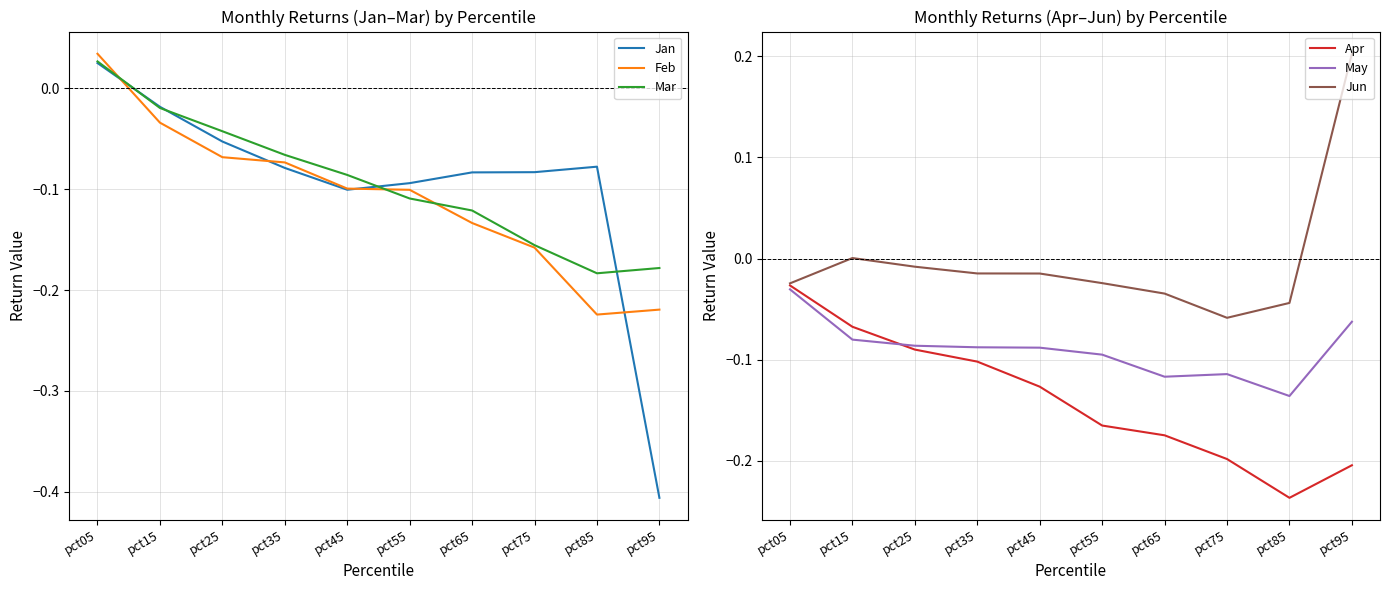

Reading left to right, list all the values displayed in this chart.

Jan: 0.0	-0.0	-0.1	-0.1	-0.1	-0.1	-0.1	-0.1	-0.1	-0.4
Feb: 0.0	-0.0	-0.1	-0.1	-0.1	-0.1	-0.1	-0.2	-0.2	-0.2
Mar: 0.0	-0.0	-0.0	-0.1	-0.1	-0.1	-0.1	-0.2	-0.2	-0.2
Apr: -0.0	-0.1	-0.1	-0.1	-0.1	-0.2	-0.2	-0.2	-0.2	-0.2
May: -0.0	-0.1	-0.1	-0.1	-0.1	-0.1	-0.1	-0.1	-0.1	-0.1
Jun: -0.0	0.0	-0.0	-0.0	-0.0	-0.0	-0.0	-0.1	-0.0	0.2